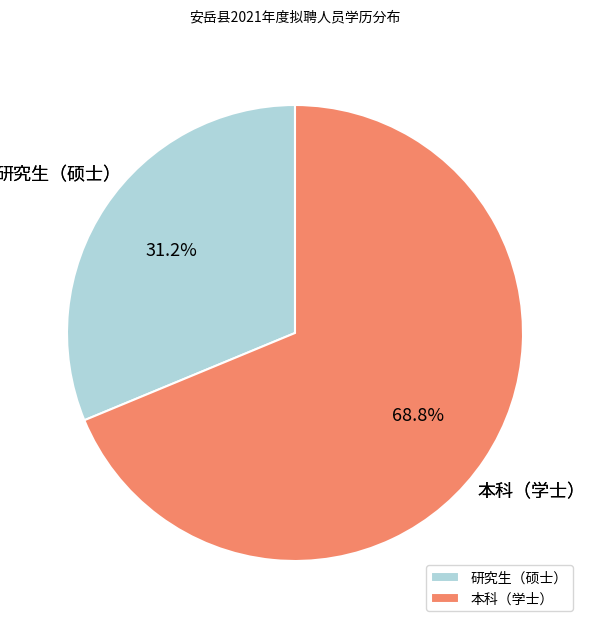

What is the smallest slice in the pie chart?

研究生（硕士）